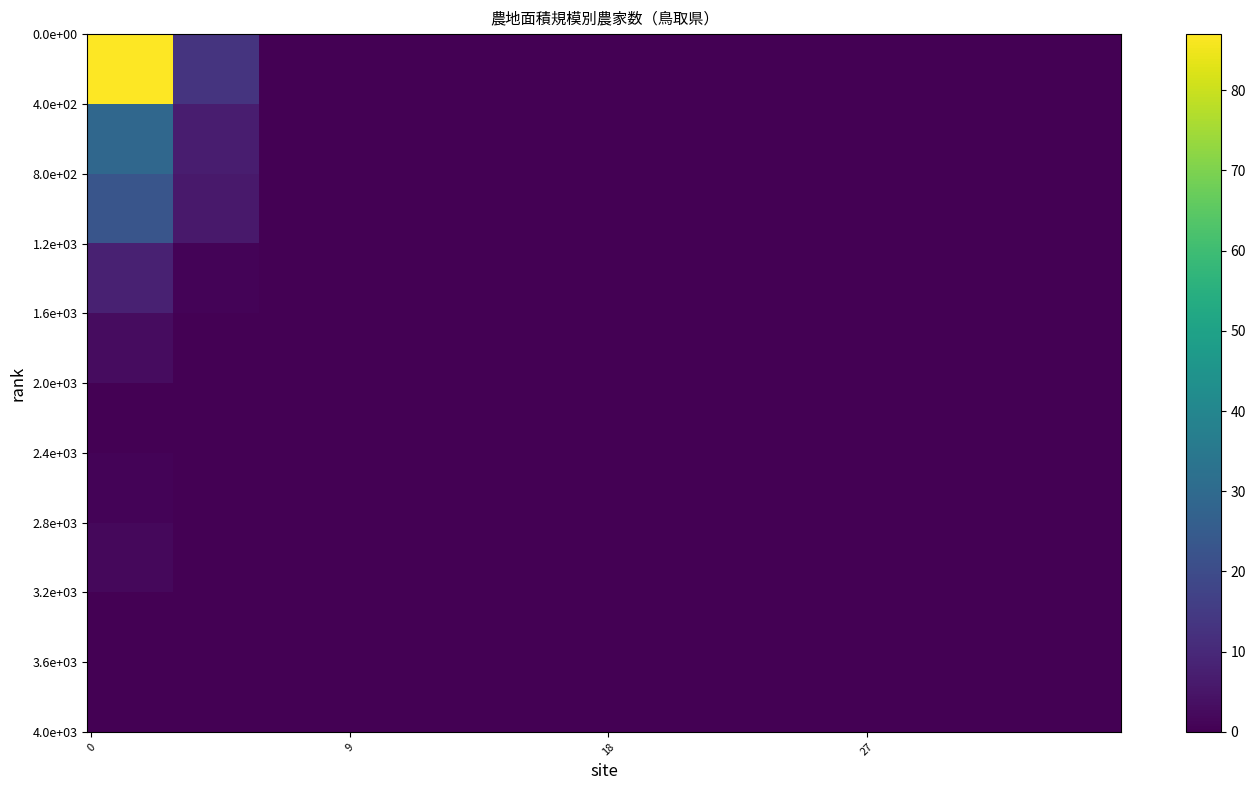

At which category does the chart reach its minimum across all series?

5